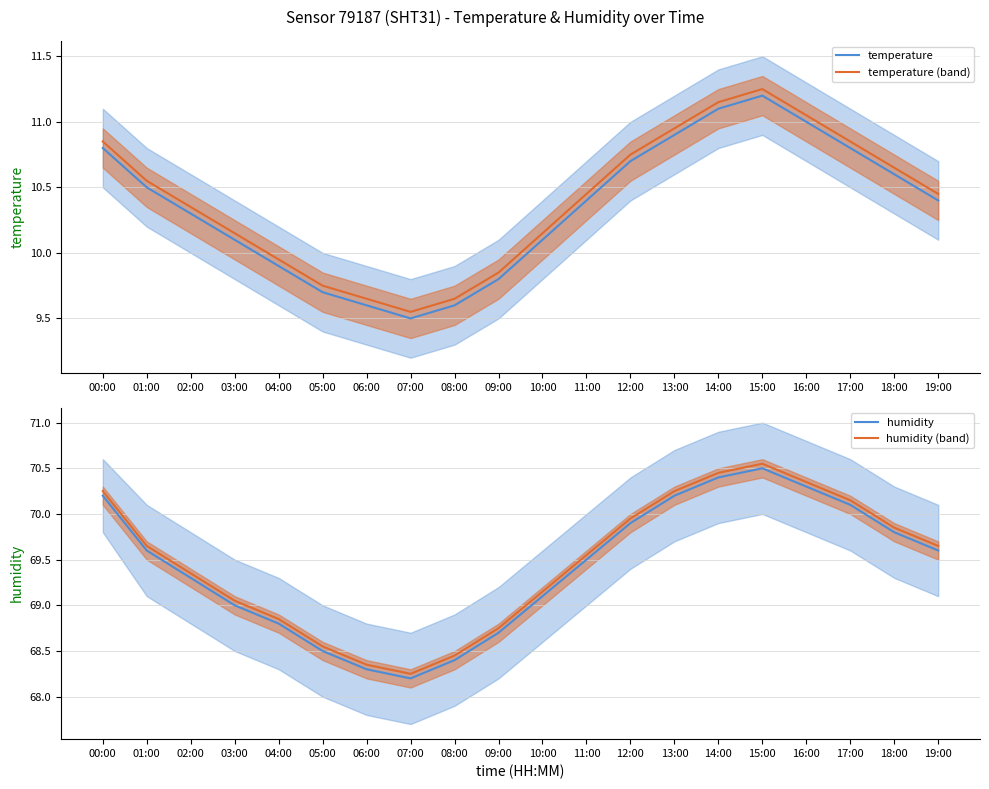

Rank the series by their maximum value, from lowest to highest.

temperature, temperature (band), humidity, humidity (band)